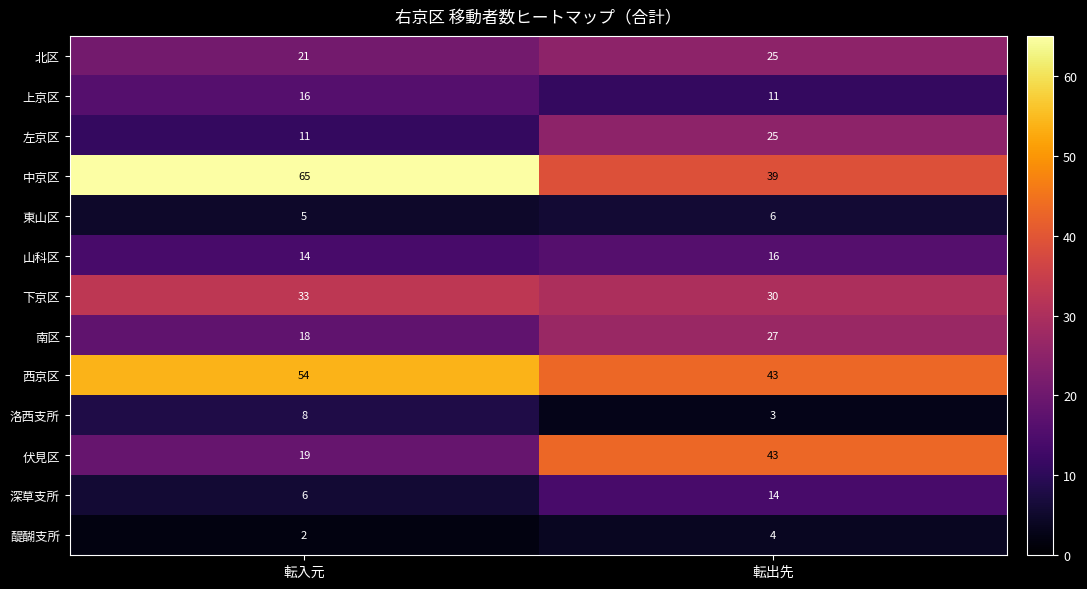

What is the difference between the highest and lowest values at 転出先?

40